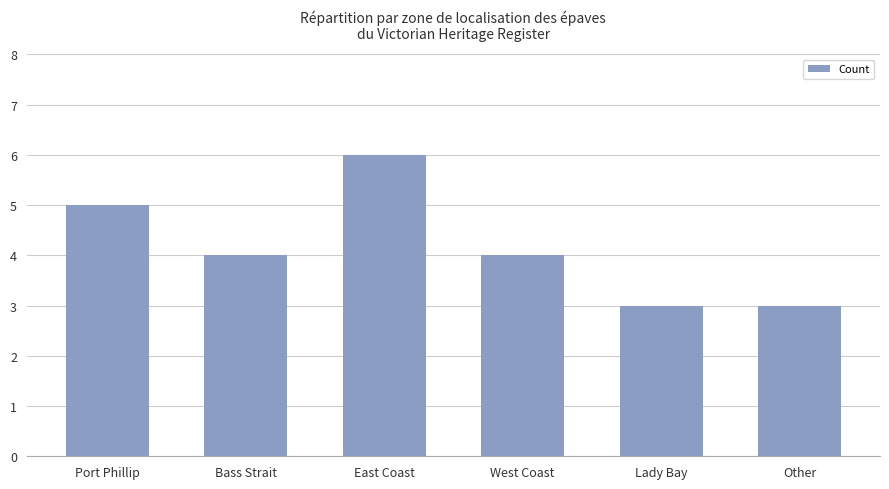

What position from the left is Bass Strait?

2